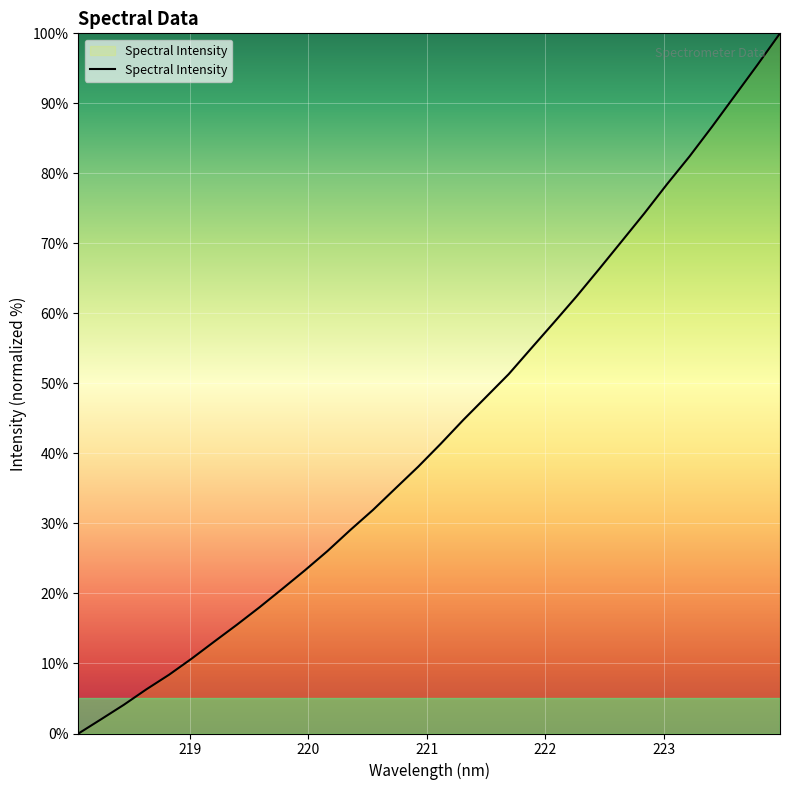

Count the number of values greater than 41.

16